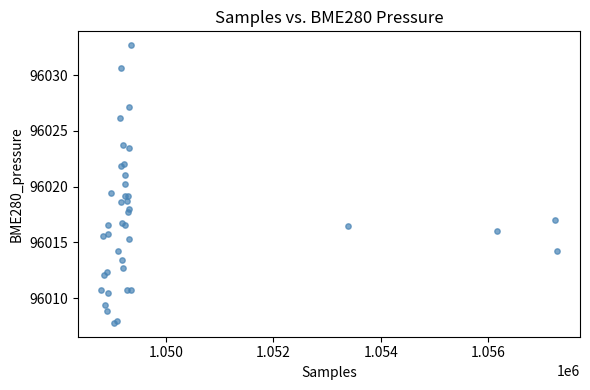

What Y value in the scatter plot is closest to 96020?

96020.3